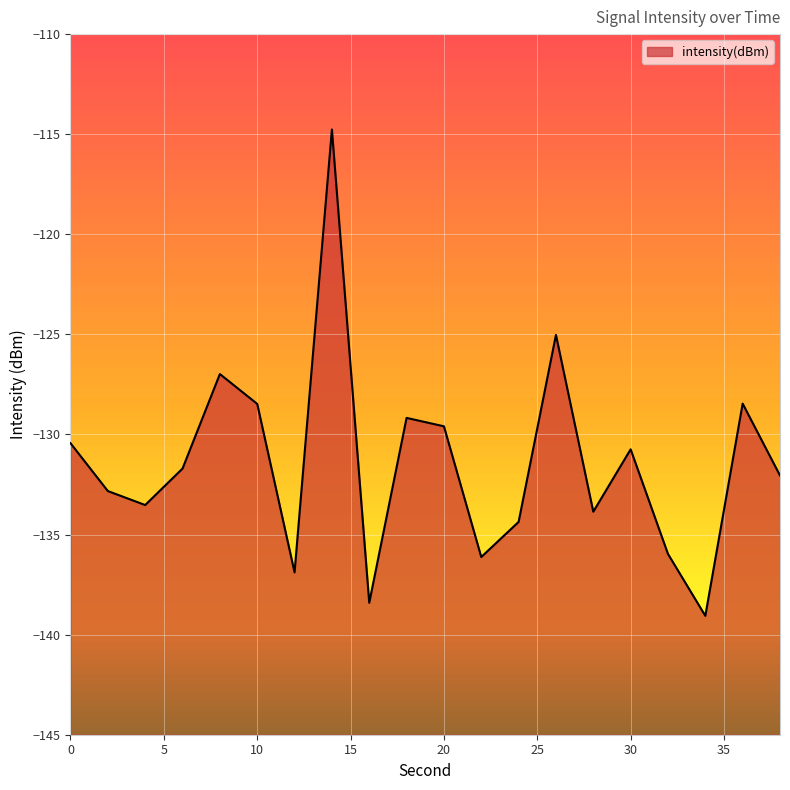

What is the change in value from 0 to 22?

-5.7